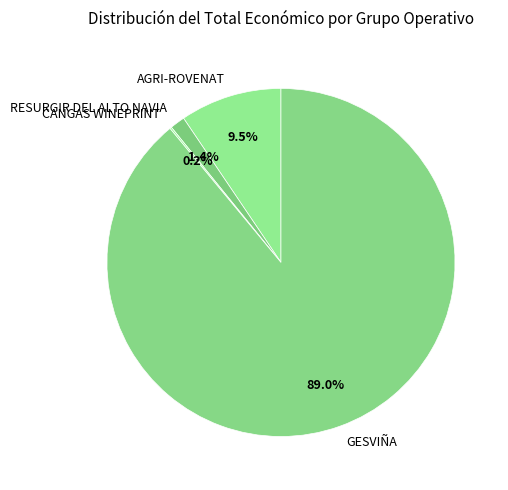

True or false: GESVIÑA accounts for 99% of the total.

False